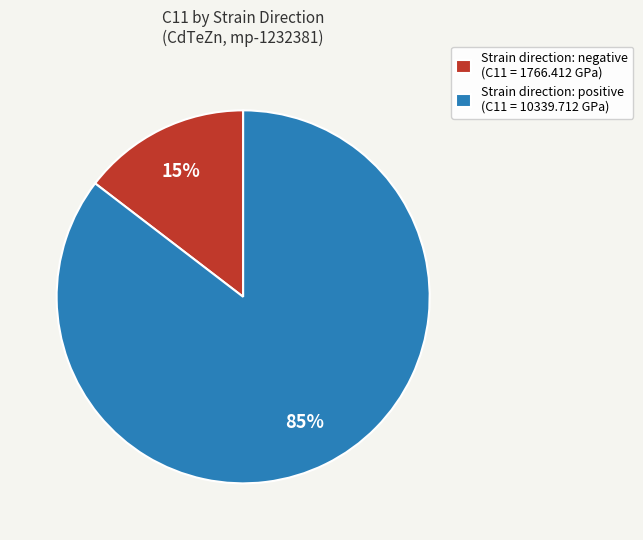

Which category has the biggest portion of the pie?

Strain direction: positive (C11 = 10339.712 GPa)